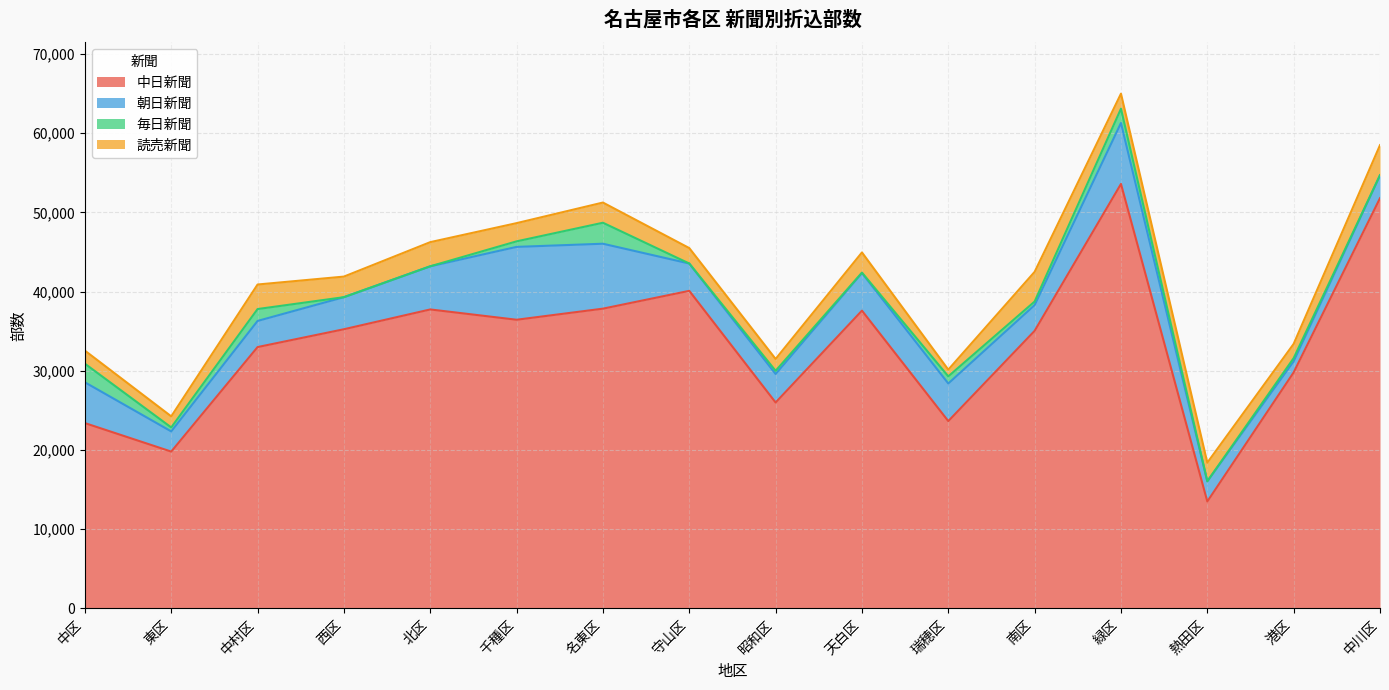

Reading left to right, transcribe all the data shown in this chart.

中日新聞: 23400	19800	33000	35250	37750	36450	37850	40100	26000	37600	23650	35050	53600	13500	29800	51800
朝日新聞: 5150	2550	3300	4050	5450	9200	8200	3450	3600	4750	4750	3250	7700	2550	1400	2900
毎日新聞: 2350	500	1500	0	0	700	2650	0	400	50	900	450	1800	0	400	0
読売新聞: 1650	1400	3100	2600	3050	2300	2550	1950	1500	2550	850	3750	1900	2350	1800	3800